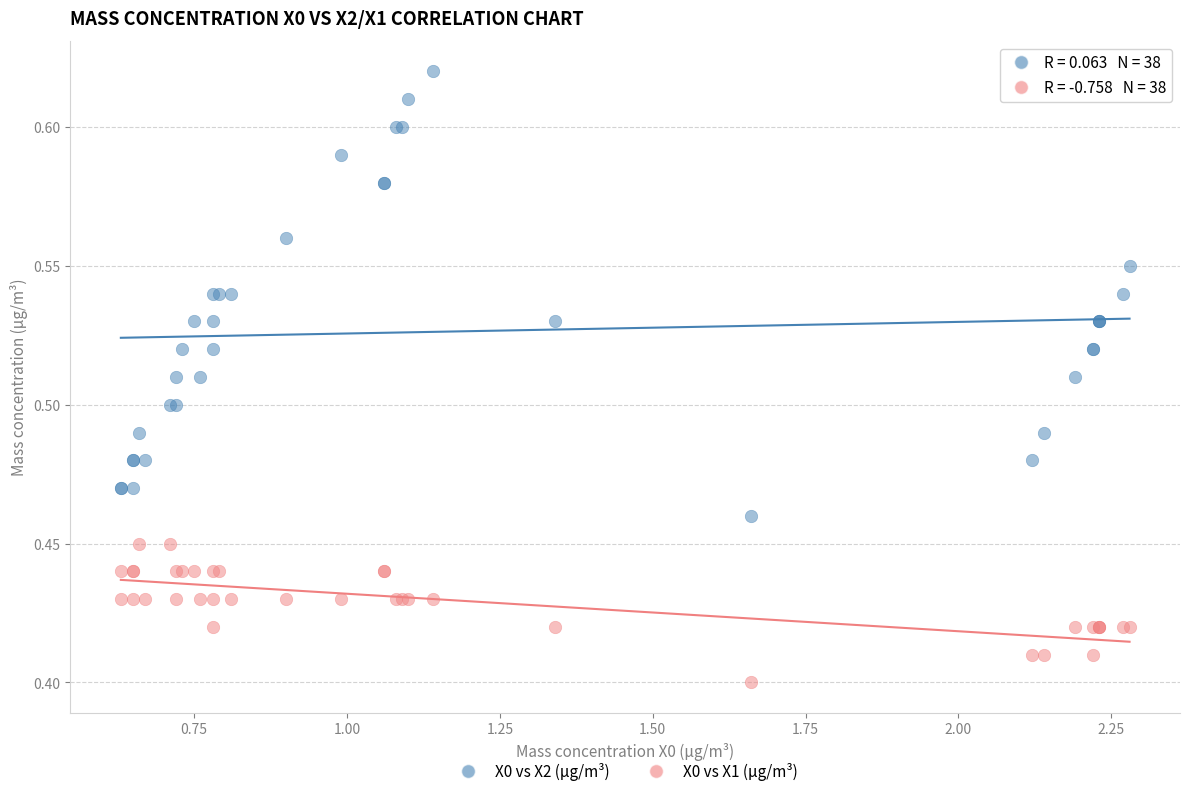

Which series contains the lowest Y value?

X0 vs X1 (μg/m³)